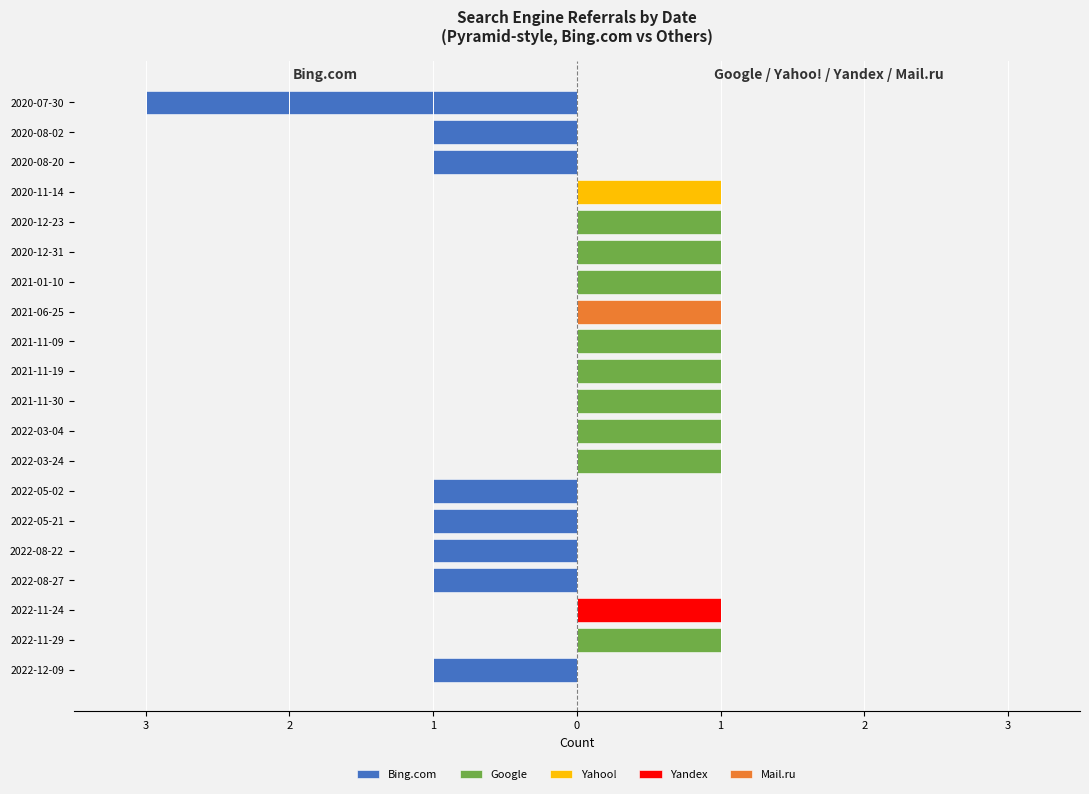

How many groups of bars are there?

20